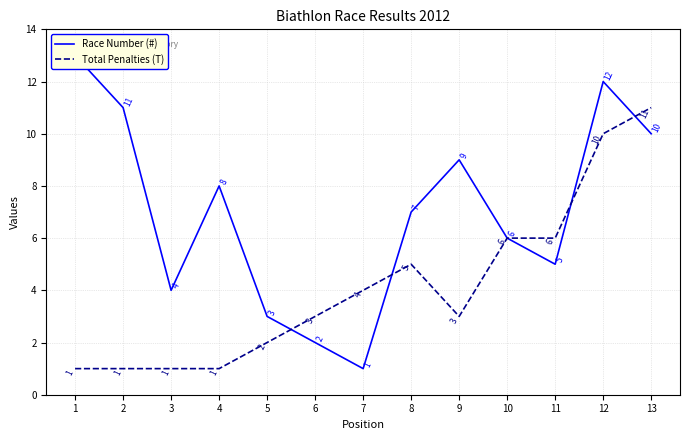

What are all the series names shown in the legend?

Race Number (#), Total Penalties (T)